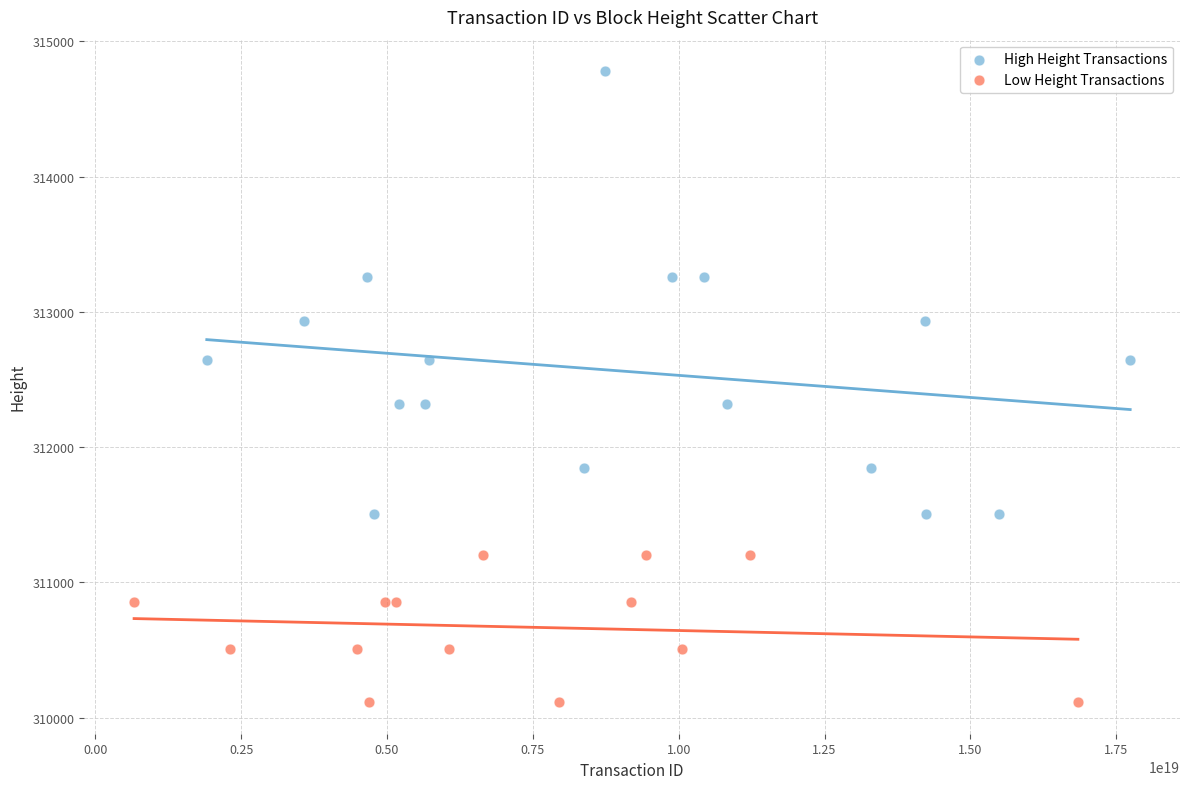

Which series has the widest spread of Y values?

High Height Transactions